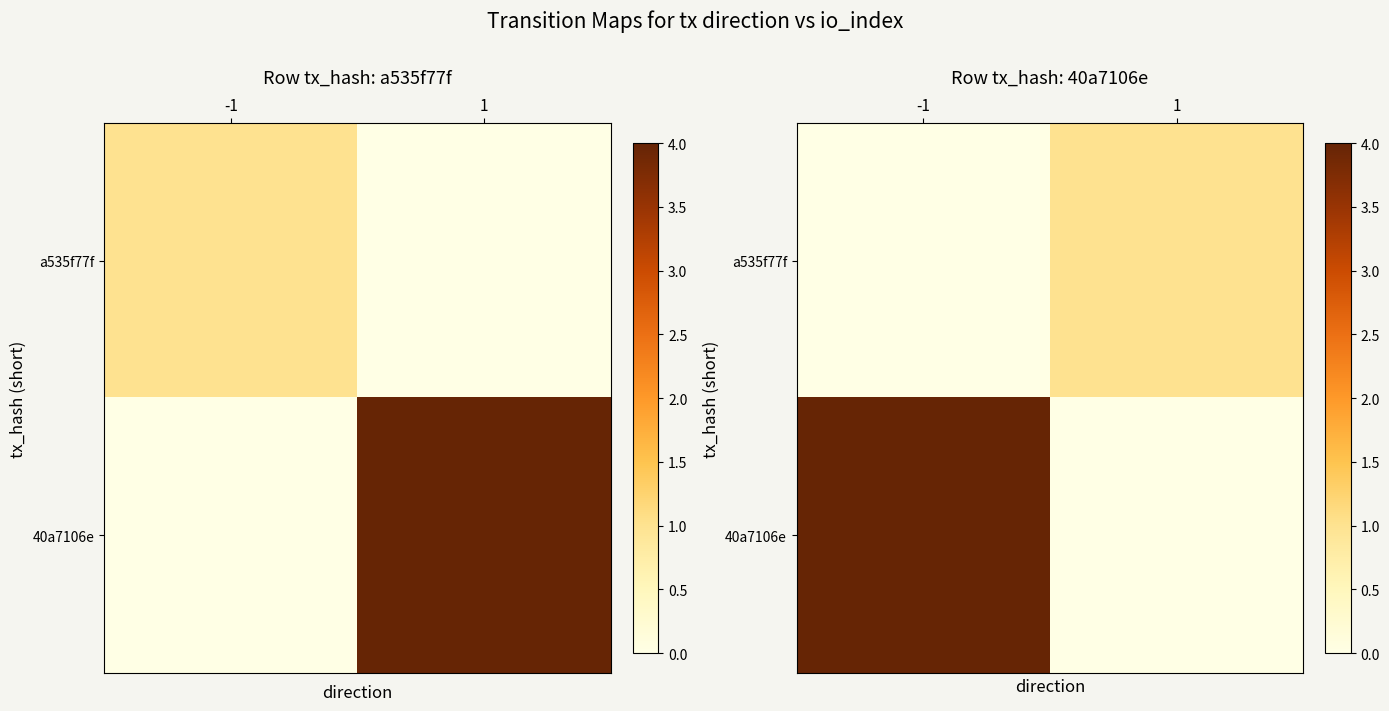

Which series has the widest spread of values?

40a7106e